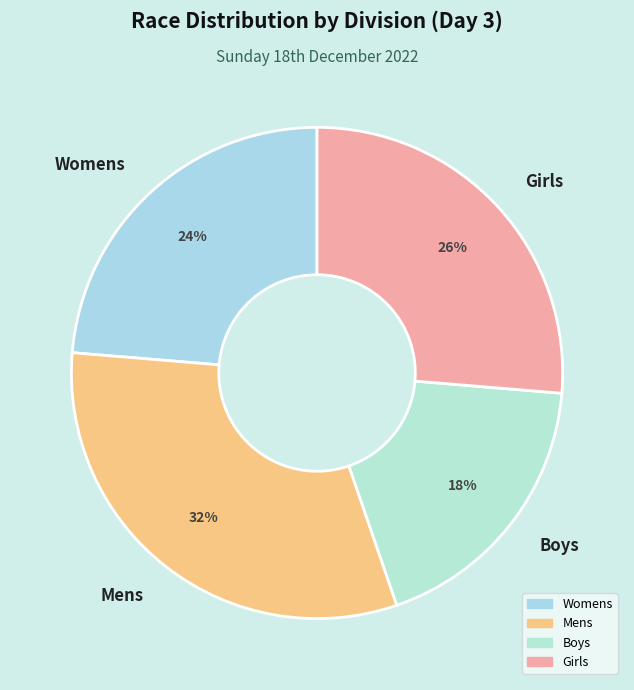

How many segments does this pie chart have?

4